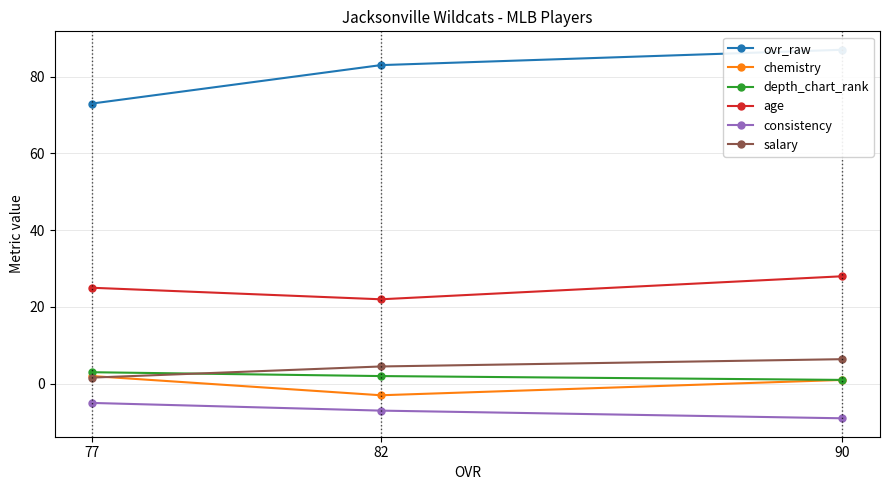

What is the average value of the age series?

25.0